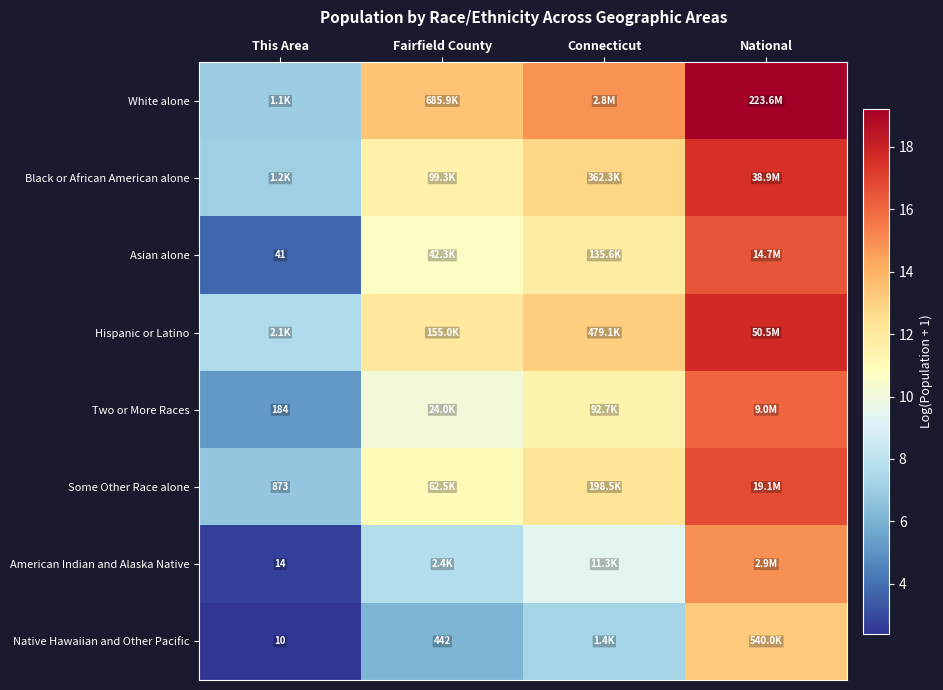

The Black or African American alone series shows 9.0 at National. True or false?

False